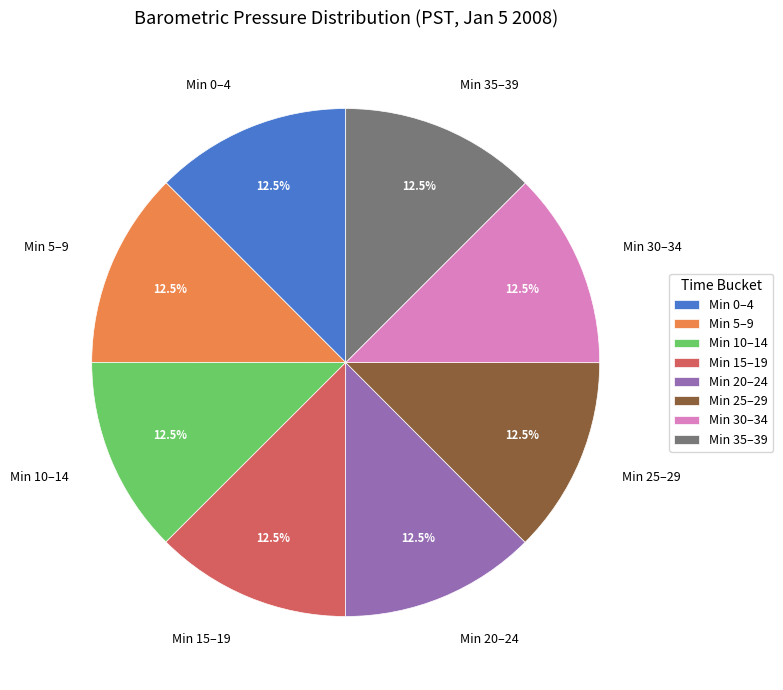

What is the ratio of the value at Min 30–34 to the value at Min 35–39?

1.0